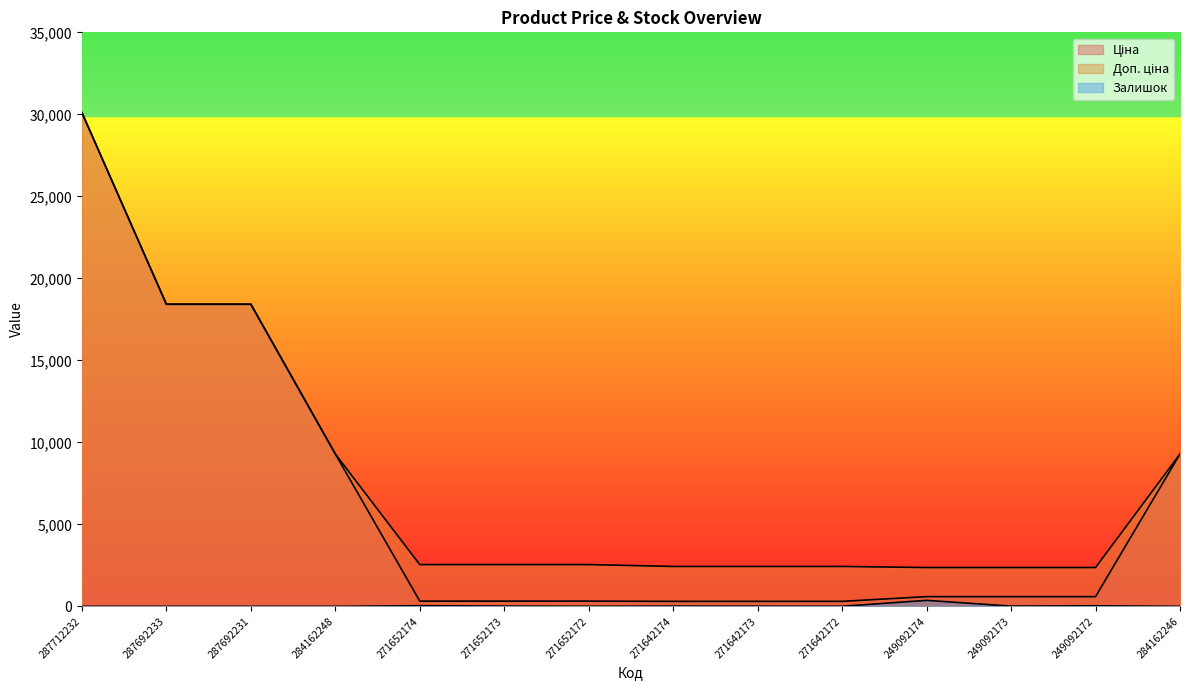

True or false: Доп. ціна and Ціна intersect in this chart.

False